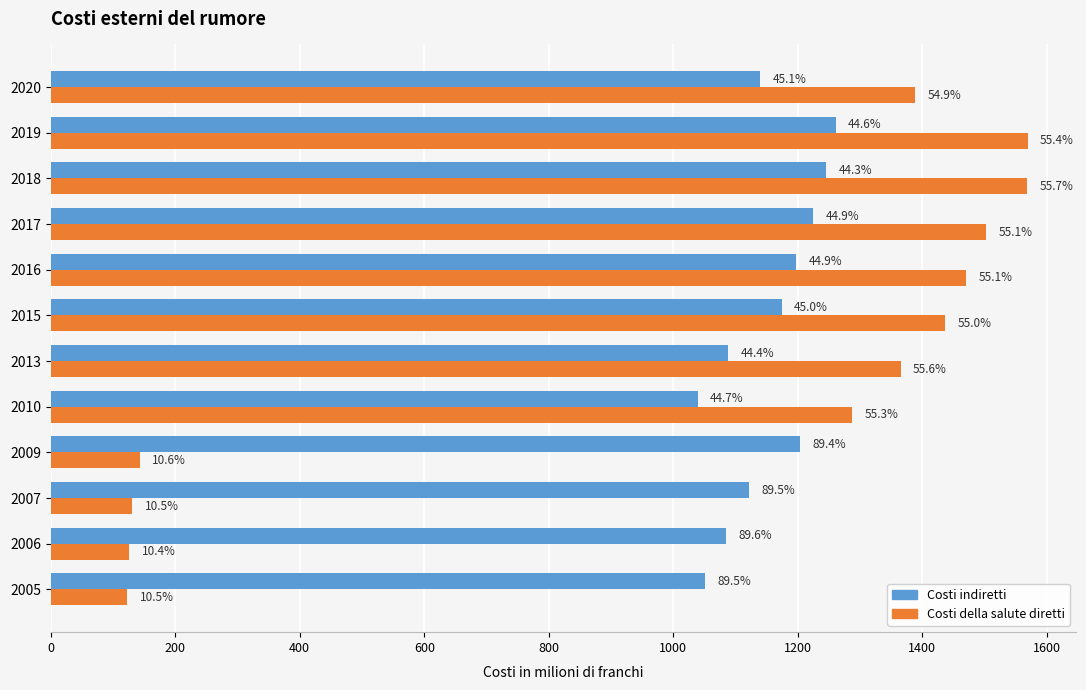

Rank the series by their average value, from highest to lowest.

Costi indiretti, Costi della salute diretti